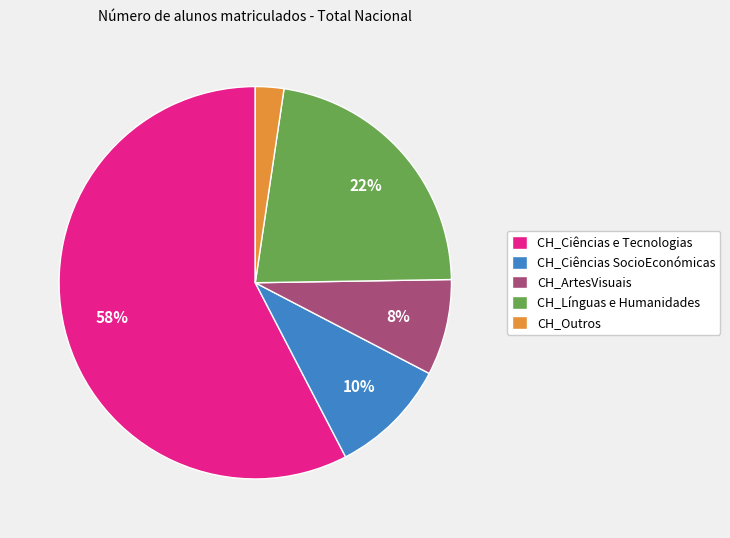

Count the number of slices in the pie.

5